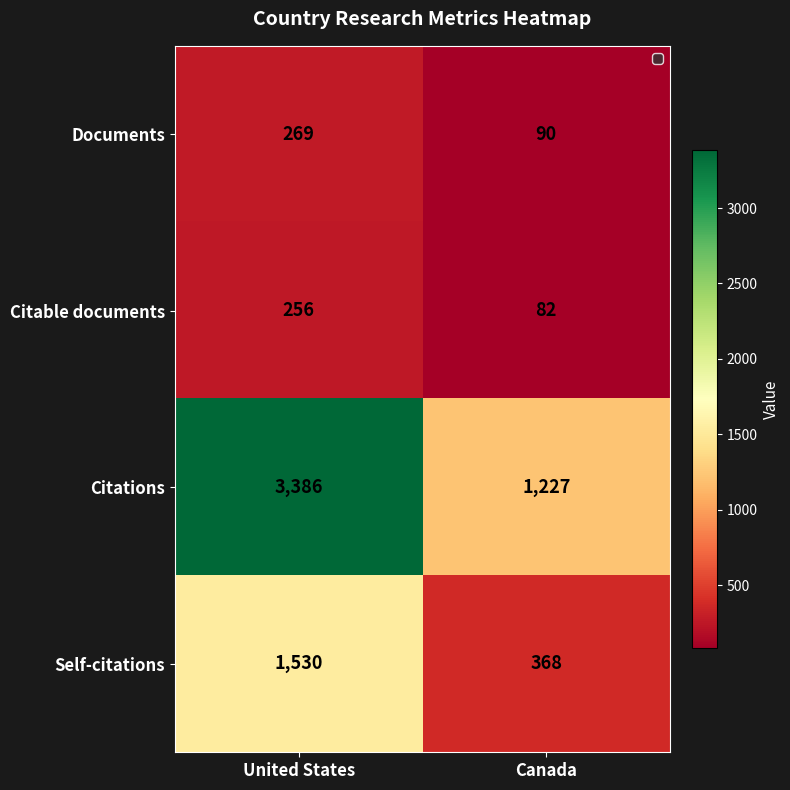

The Documents series shows 269 at United States. True or false?

True